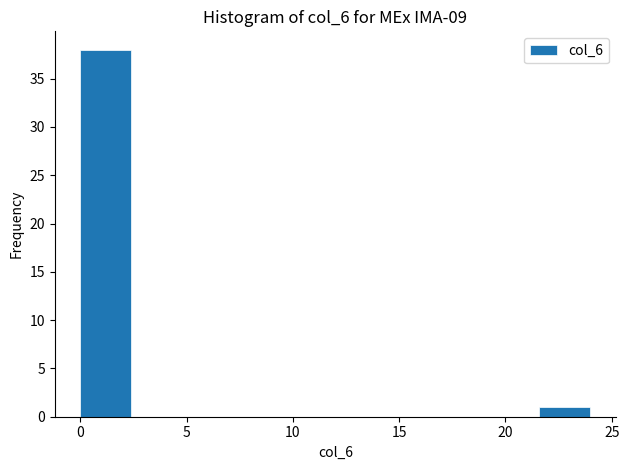

How tall is the bar that spans 0.0 to 2.4 on the x-axis? Neither the bar edges nor the heights are printed on the chart, so give them approximately, as read against the axes.

38